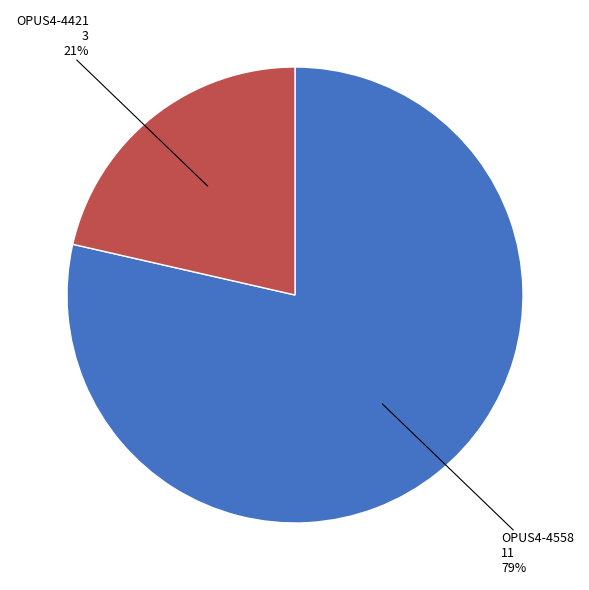

To the nearest percent, what is the average slice percentage?

50%